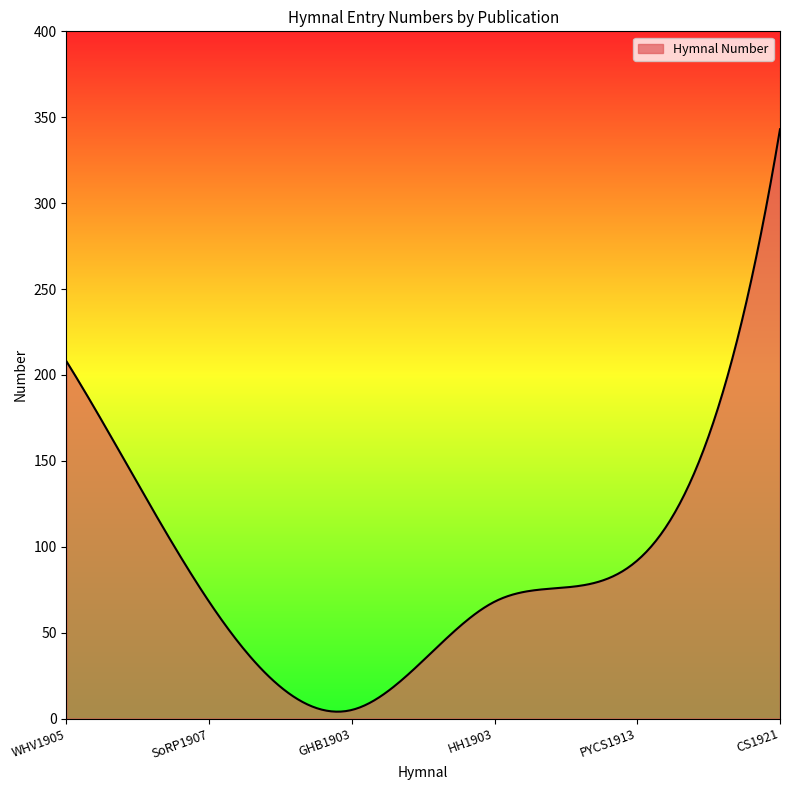

What is the greatest value displayed?

343.0